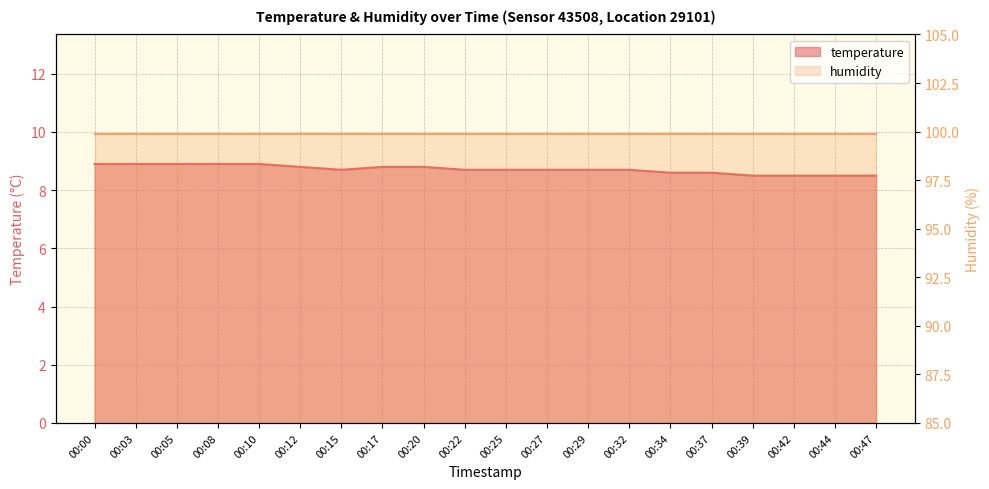

At which category does the data reach its first local valley?

00:15